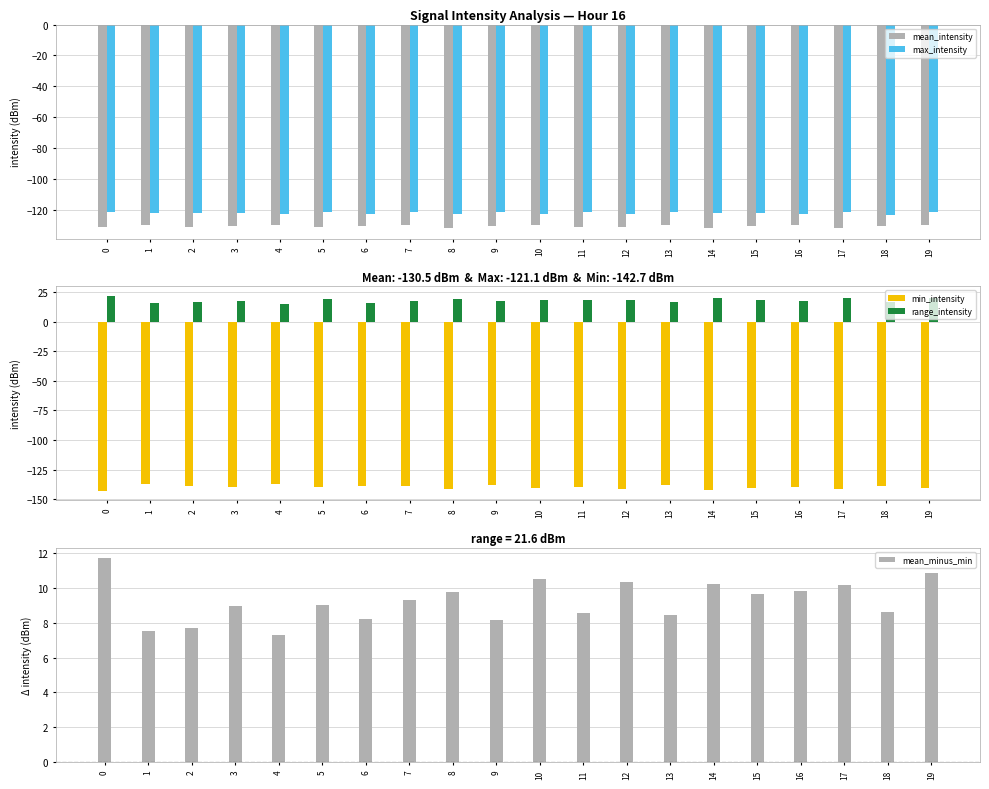

List the labels in order of range_intensity value, smallest first.

4, 1, 6, 13, 2, 18, 16, 9, 7, 3, 10, 12, 11, 15, 5, 8, 19, 14, 17, 0